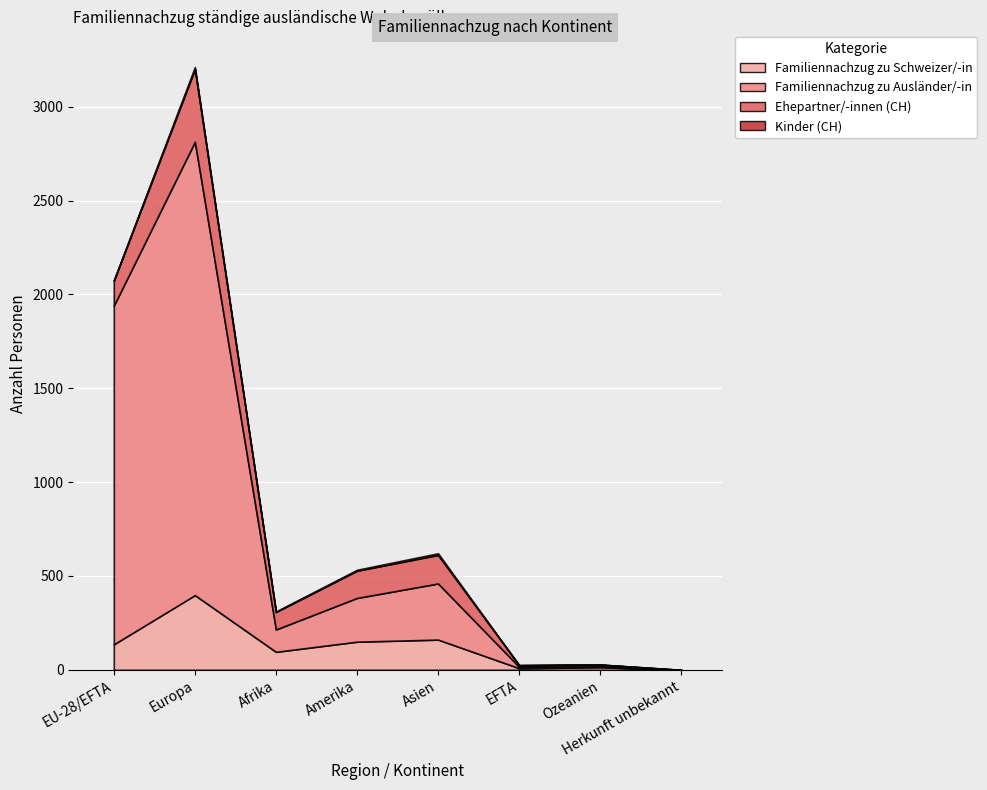

True or false: Familiennachzug zu Schweizer/-in has a value of 150 at Amerika.

True